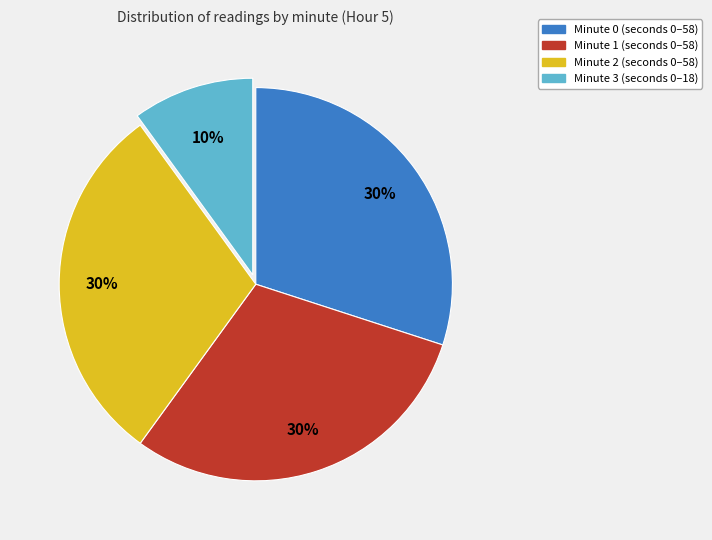

What is the smallest slice in the pie chart?

Minute 3